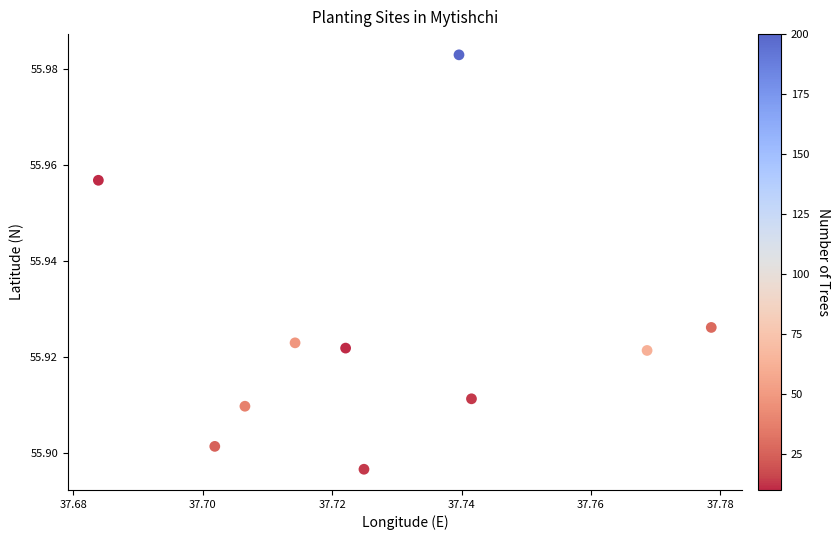

What is the average X value?

37.7